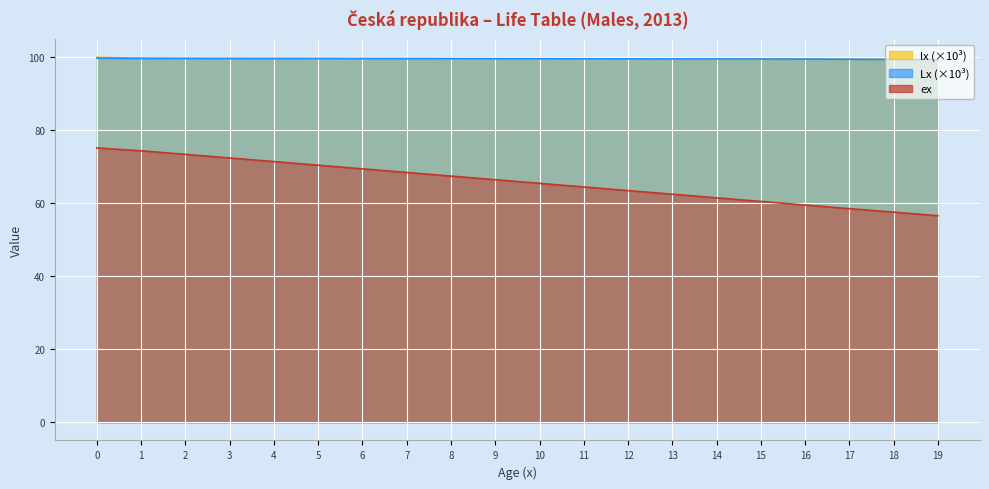

What is the highest value of the Lx series?

99.8